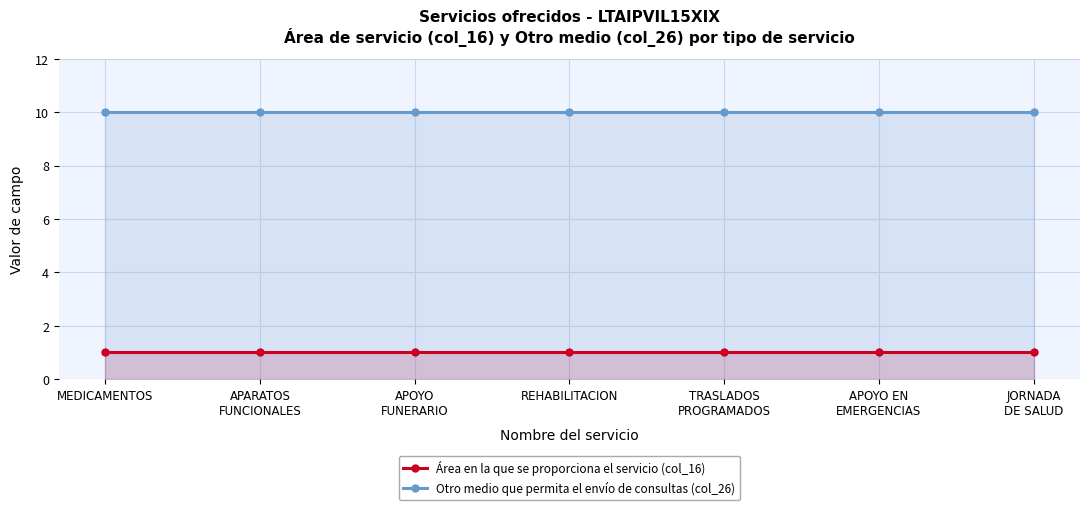

What is the average value of the Otro medio que permita el envío de consultas (col_26) series?

10